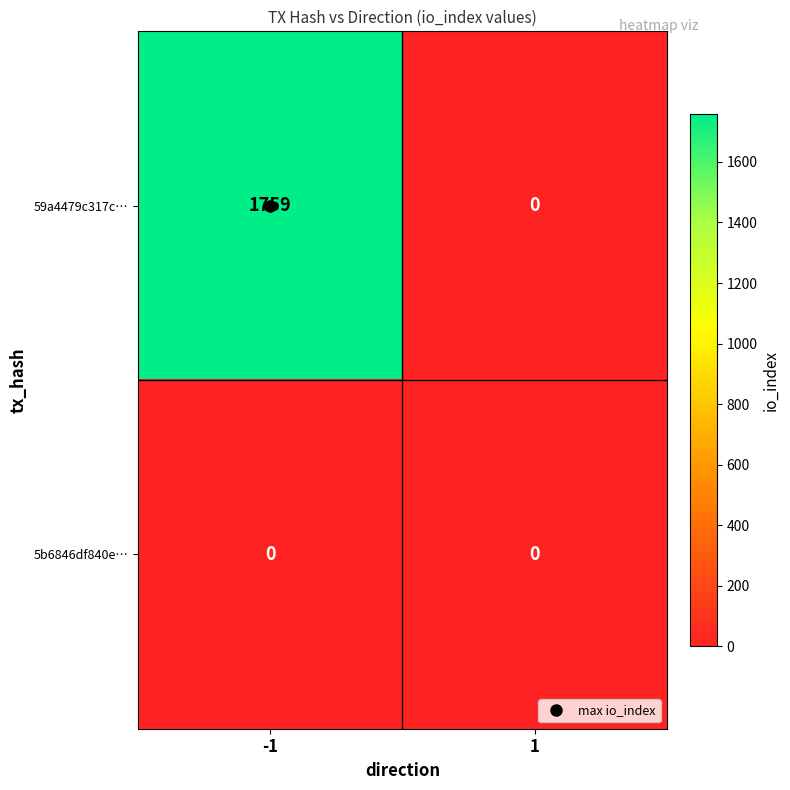

Which series changed the most between -1 and 1?

59a4479c317c…